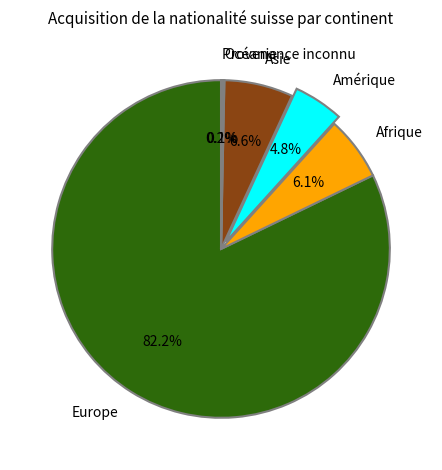

Between Europe and Amérique, which is larger?

Europe